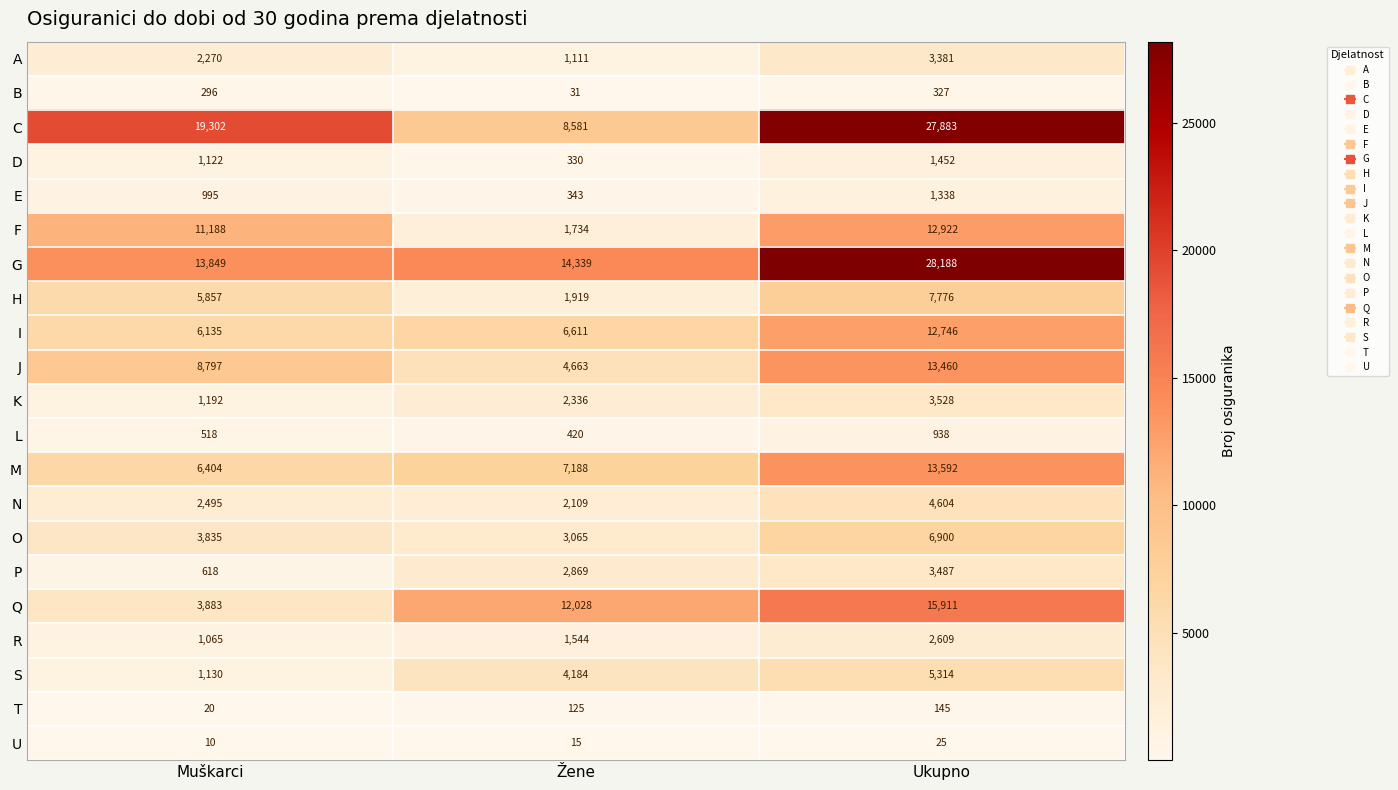

At which label is A closest to 2246?

Muškarci